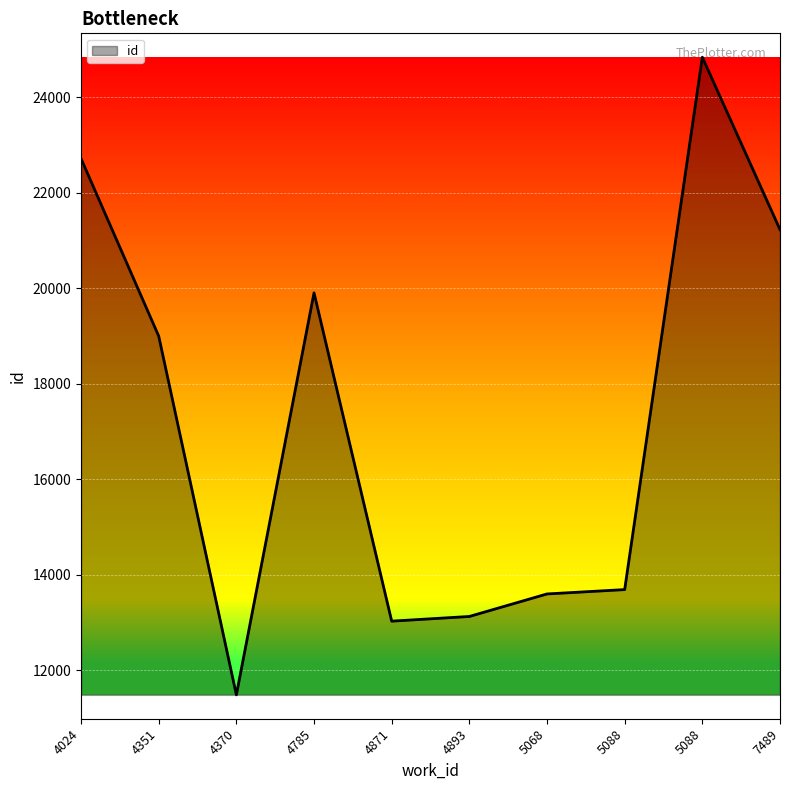

Does the chart have visible grid lines?

Yes